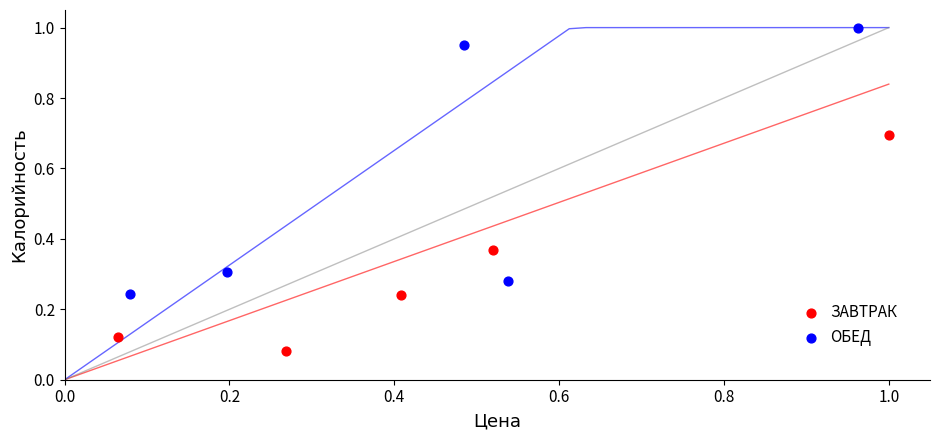

Which series reaches the maximum Y coordinate?

ОБЕД